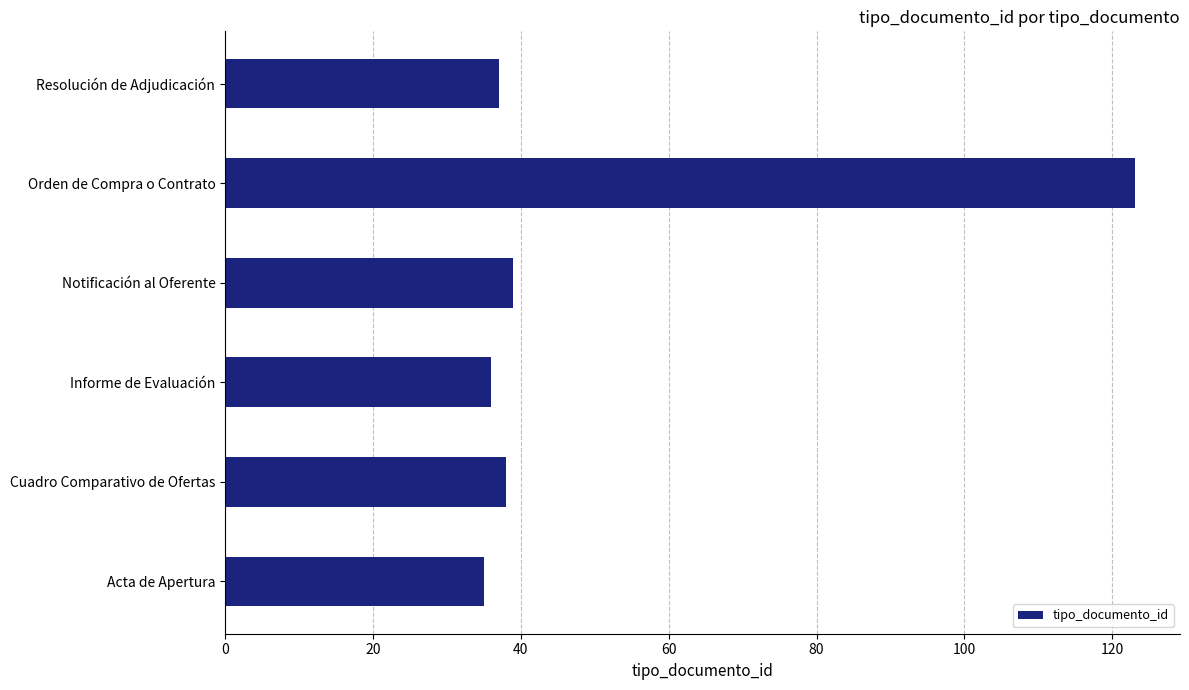

The chart shows a value of 38 at Cuadro Comparativo de Ofertas. True or false?

True